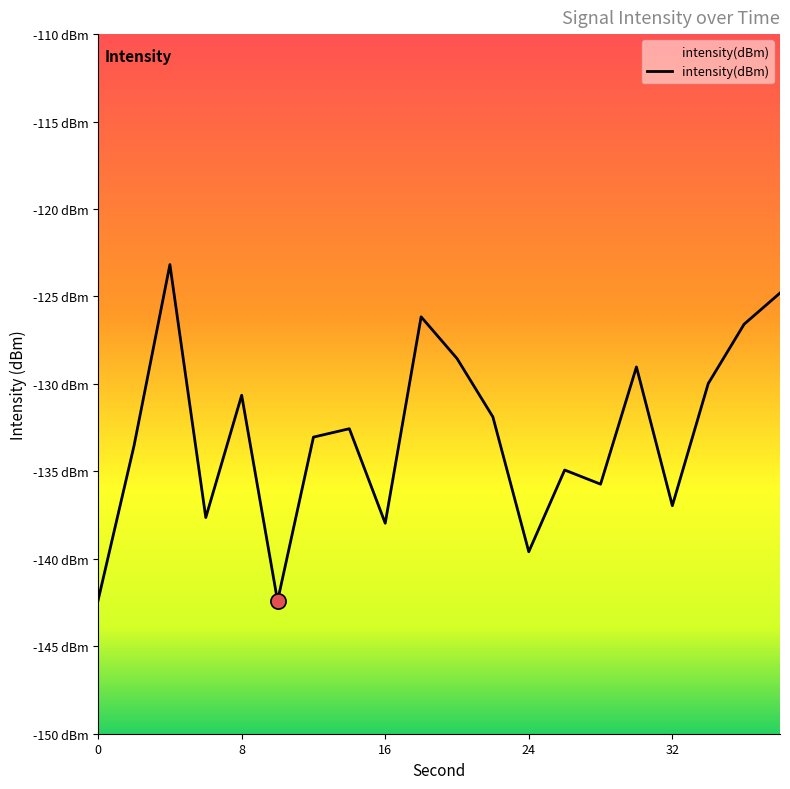

Between 18 and 12, which is larger?

18